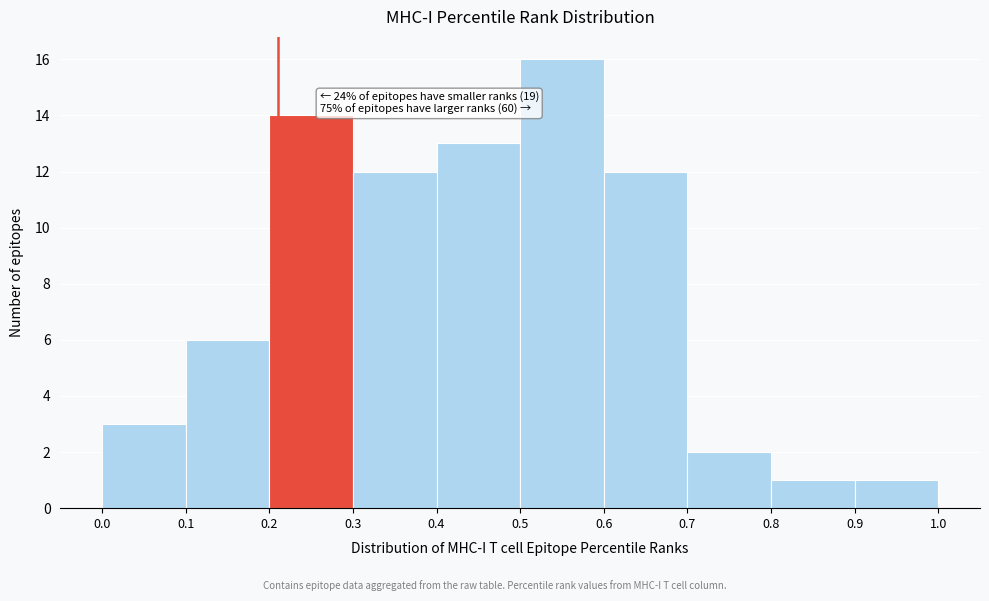

Which range on the x-axis has the tallest bar?

0.5 to 0.6